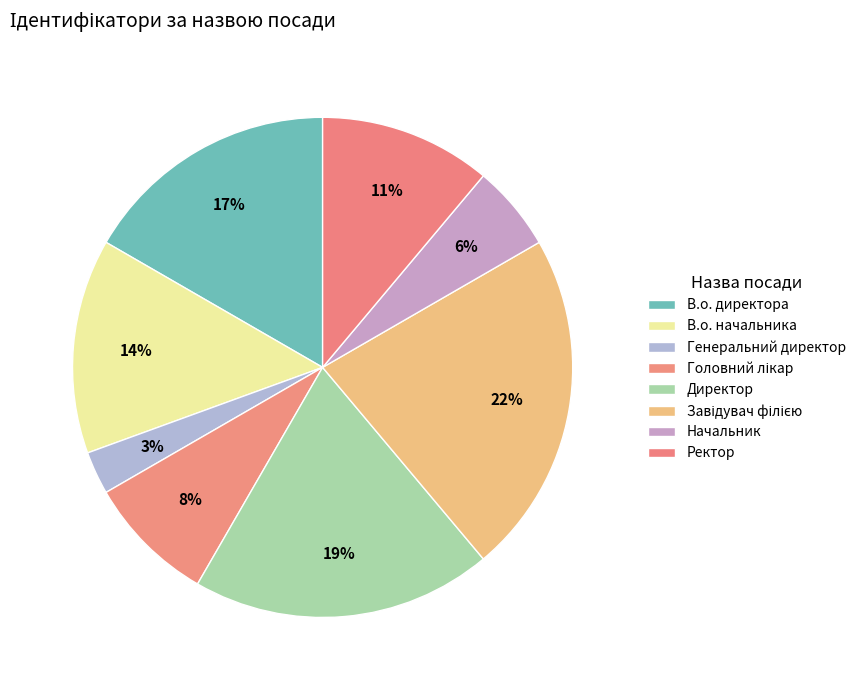

How many segments does this pie chart have?

8